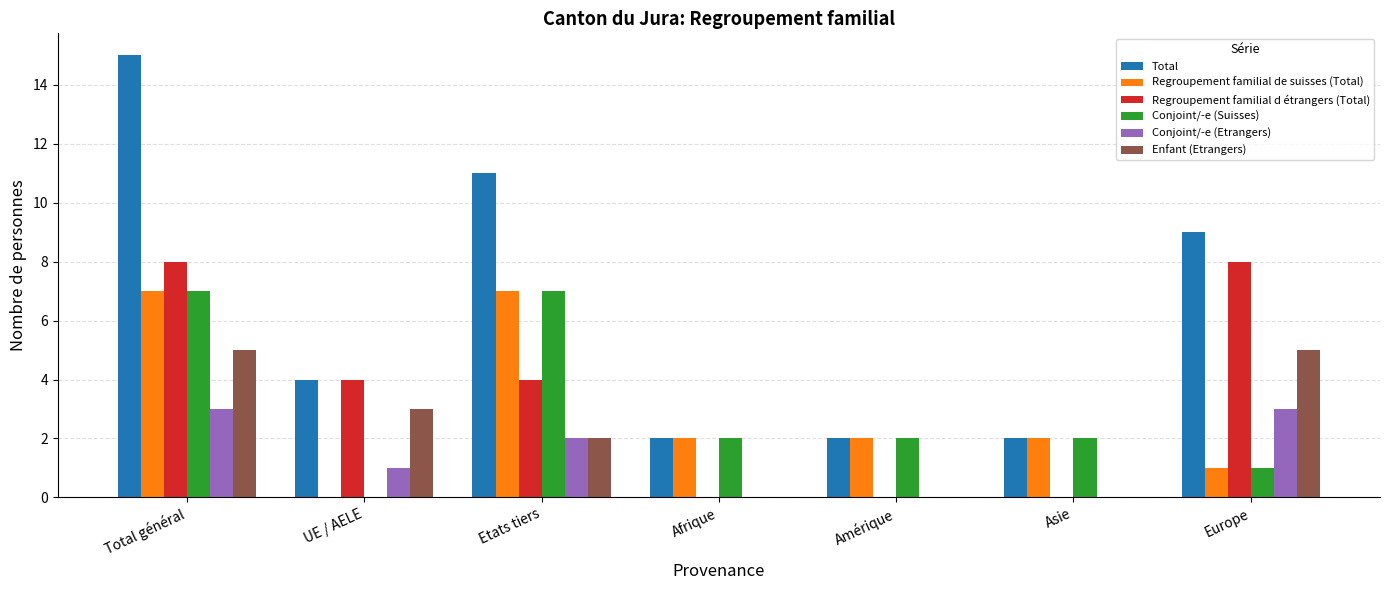

What is the sum of all Total values?

45